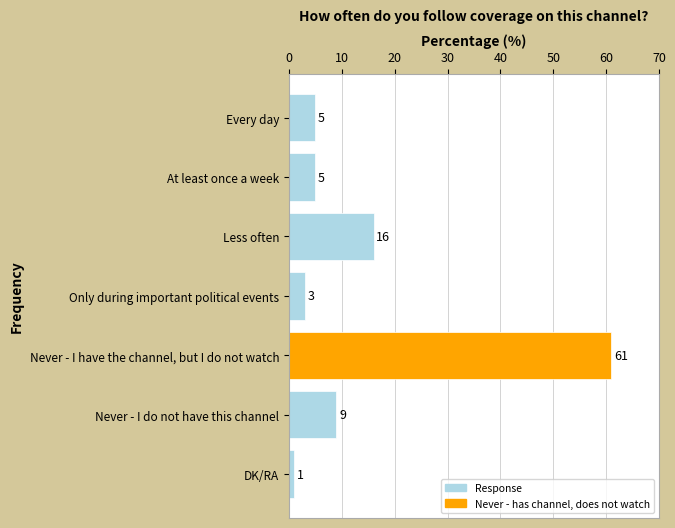

What is the value of the 3rd bar from the top?

16